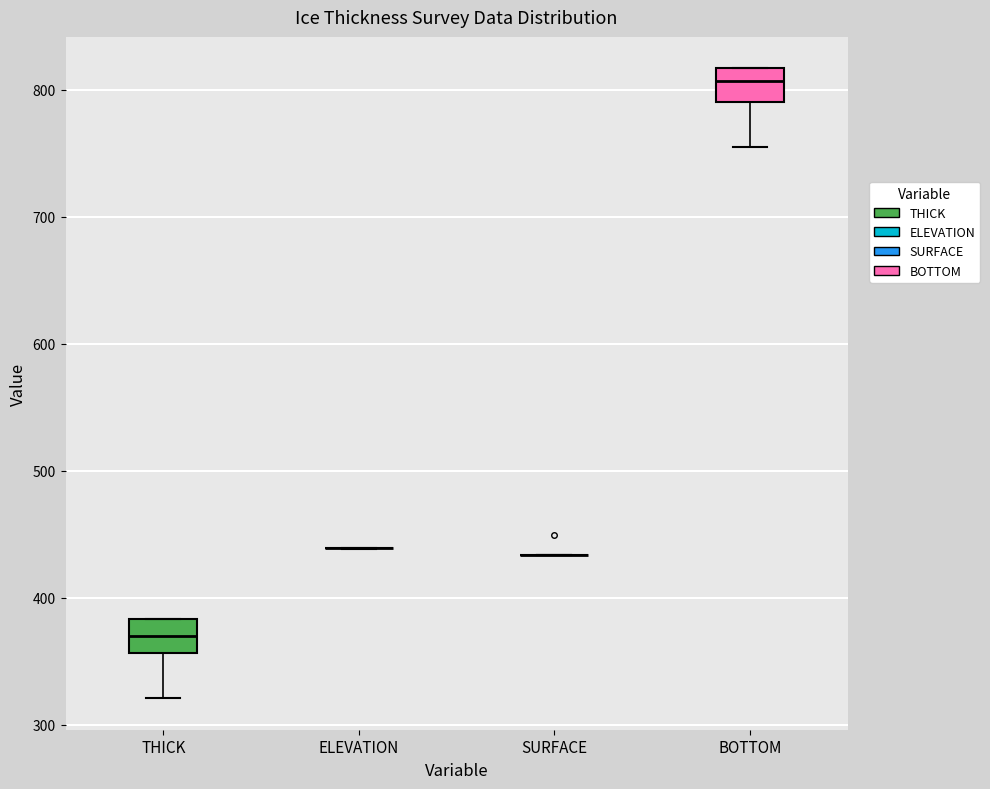

Reading left to right, transcribe this box plot: for each box, give where its median line is, the range the box spans, and where its two whiskers end, as read against the y-axis. The values are not printed on the chart, so give them approximately, as read against the axis.

THICK: median 370, box 360 to 380, whiskers 320 to 380
ELEVATION: box collapsed to a line at 440, whiskers 440 to 440
SURFACE: box collapsed to a line at 430, whiskers 430 to 430
BOTTOM: median 810, box 790 to 820, whiskers 750 to 820